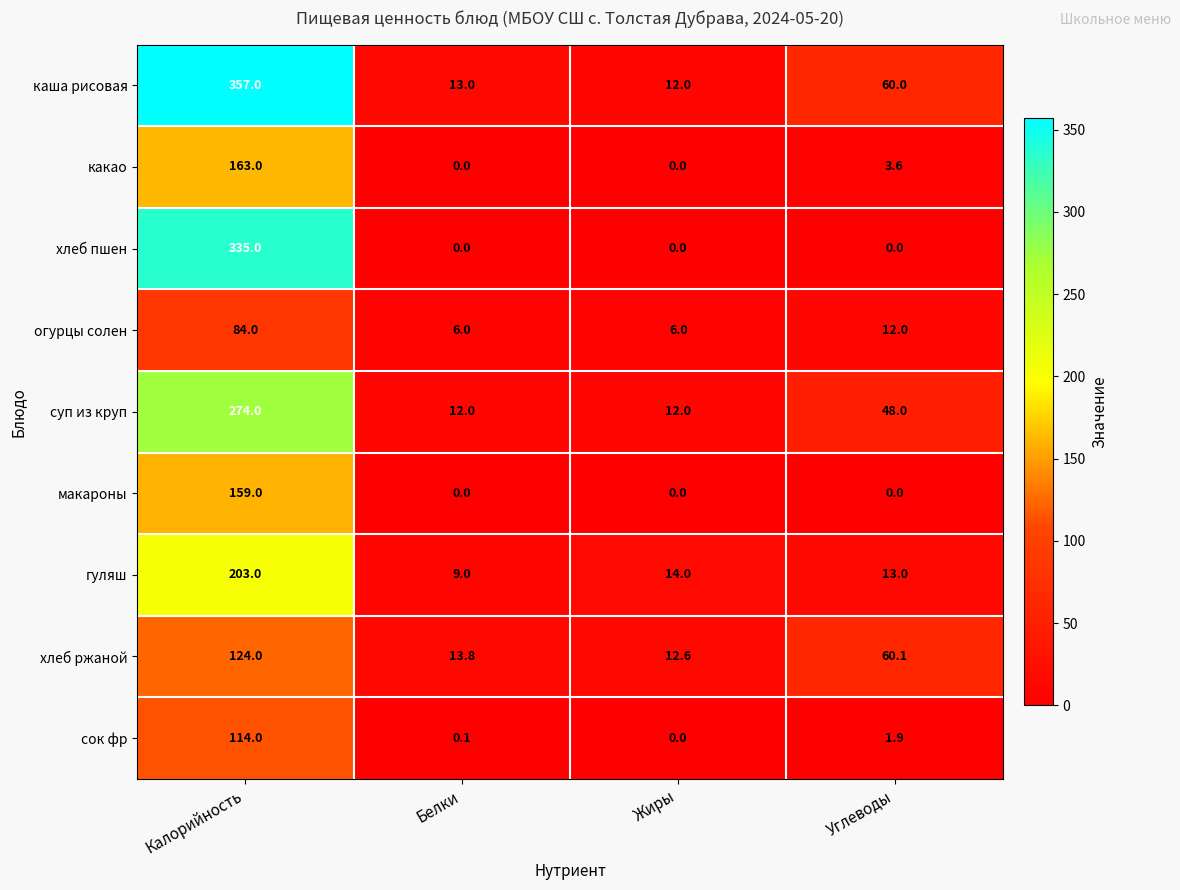

Where does the суп из круп series first go above 48?

Калорийность